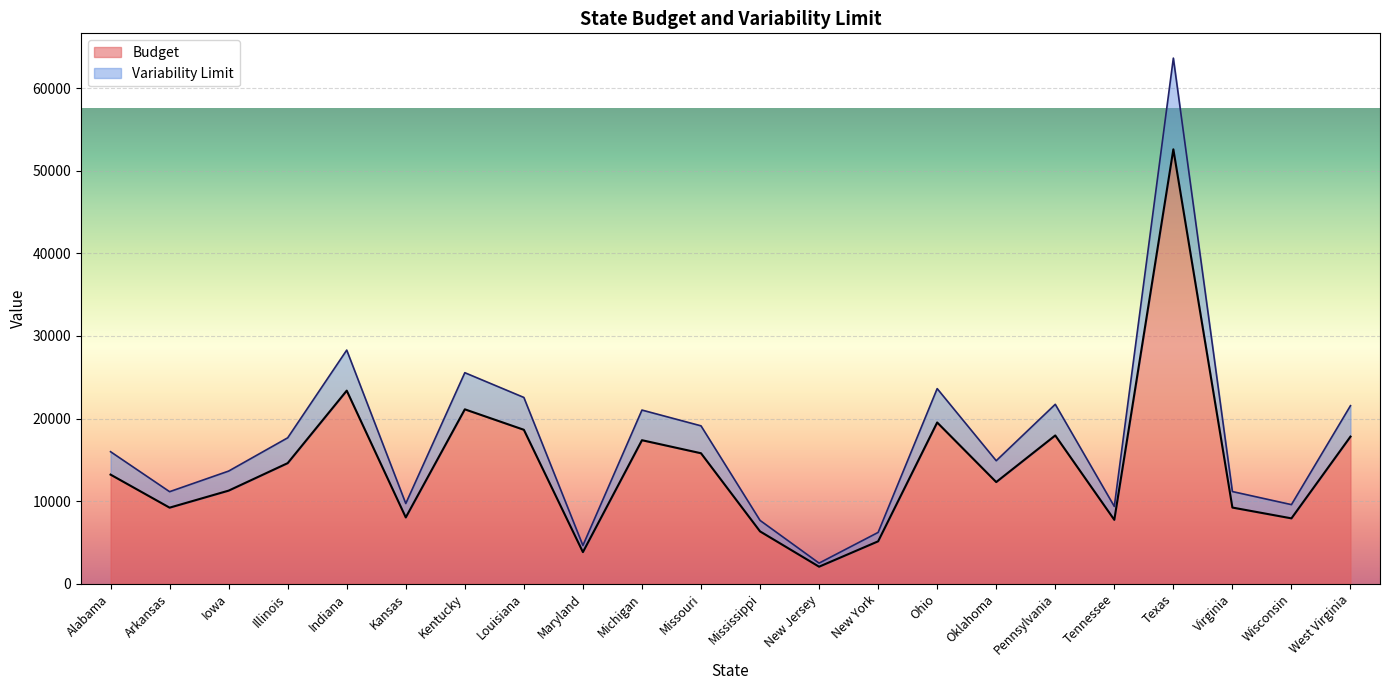

True or false: Variability Limit has a value of 21722 at Pennsylvania.

True